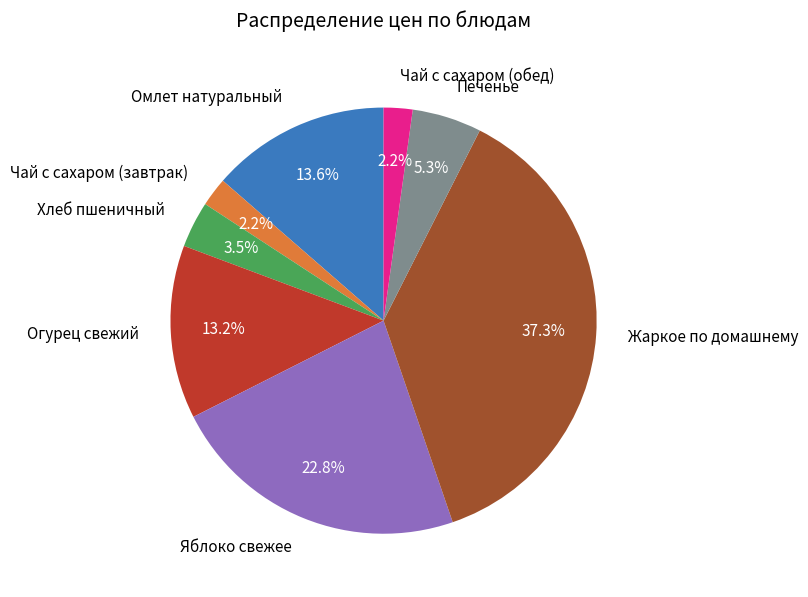

Approximately how many times larger is the value at Яблоко свежее compared to Хлеб пшеничный?

6.5